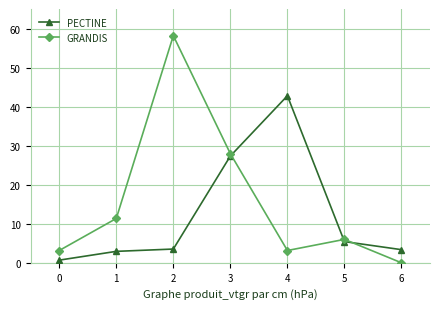

What is the difference between the PECTINE values at 3 and 2?

23.8